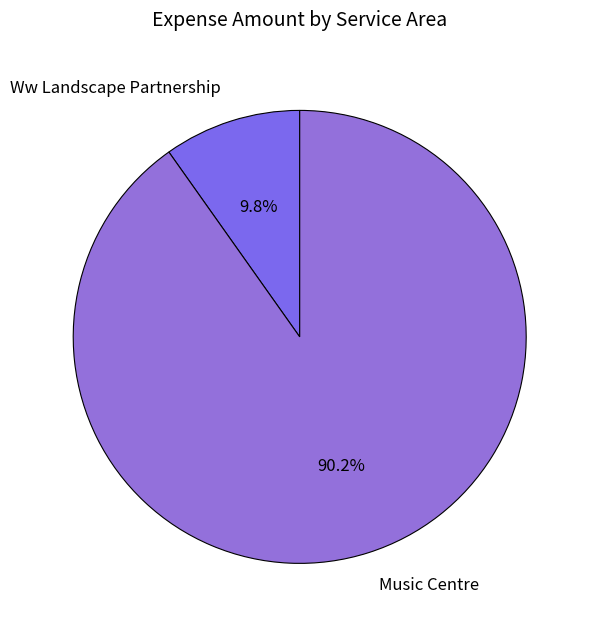

True or false: Ww Landscape Partnership accounts for 10% of the total.

True